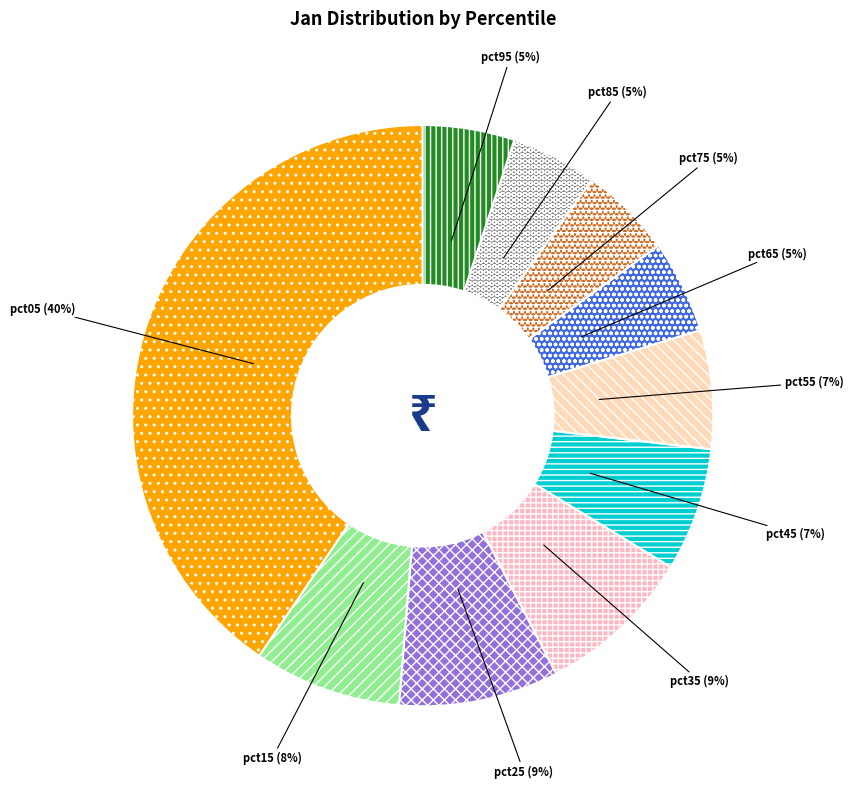

To the nearest percent, what is the combined percentage of pct75 and pct25?

14%